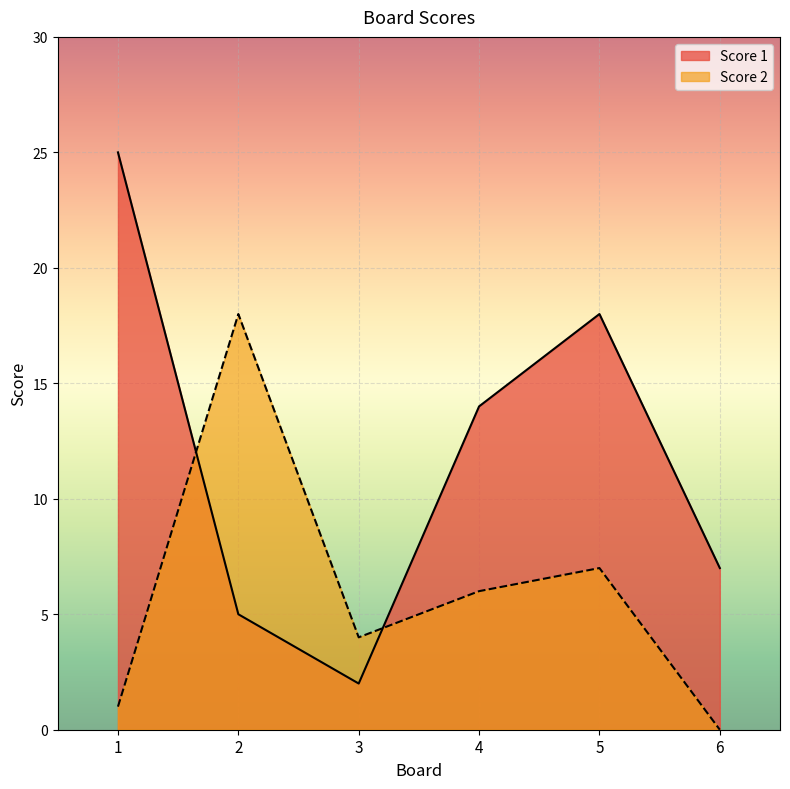

What is the average value of the Score 1 series?

12